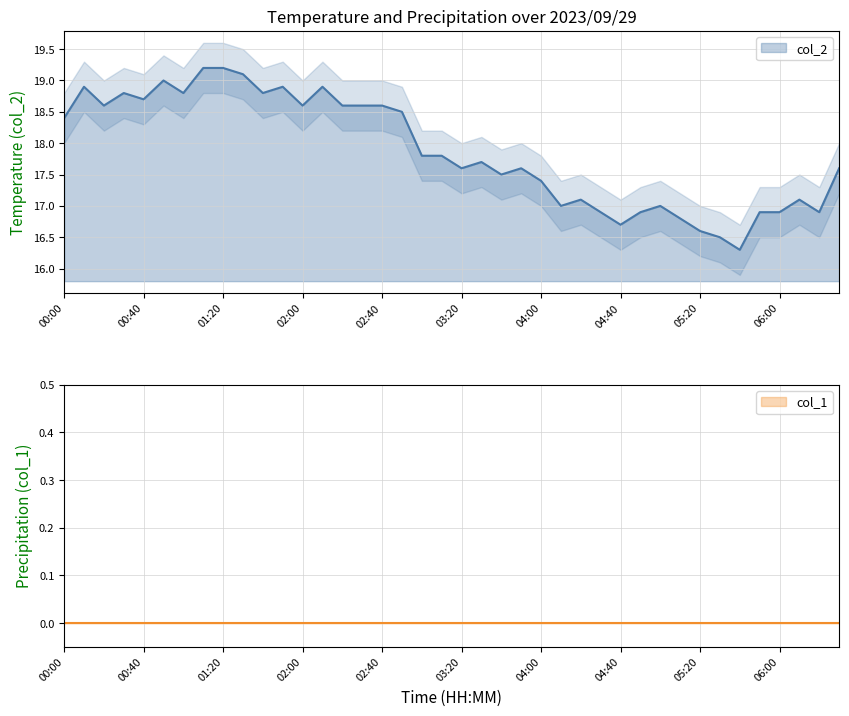

What is the label of the 9th point from the right?

05:10